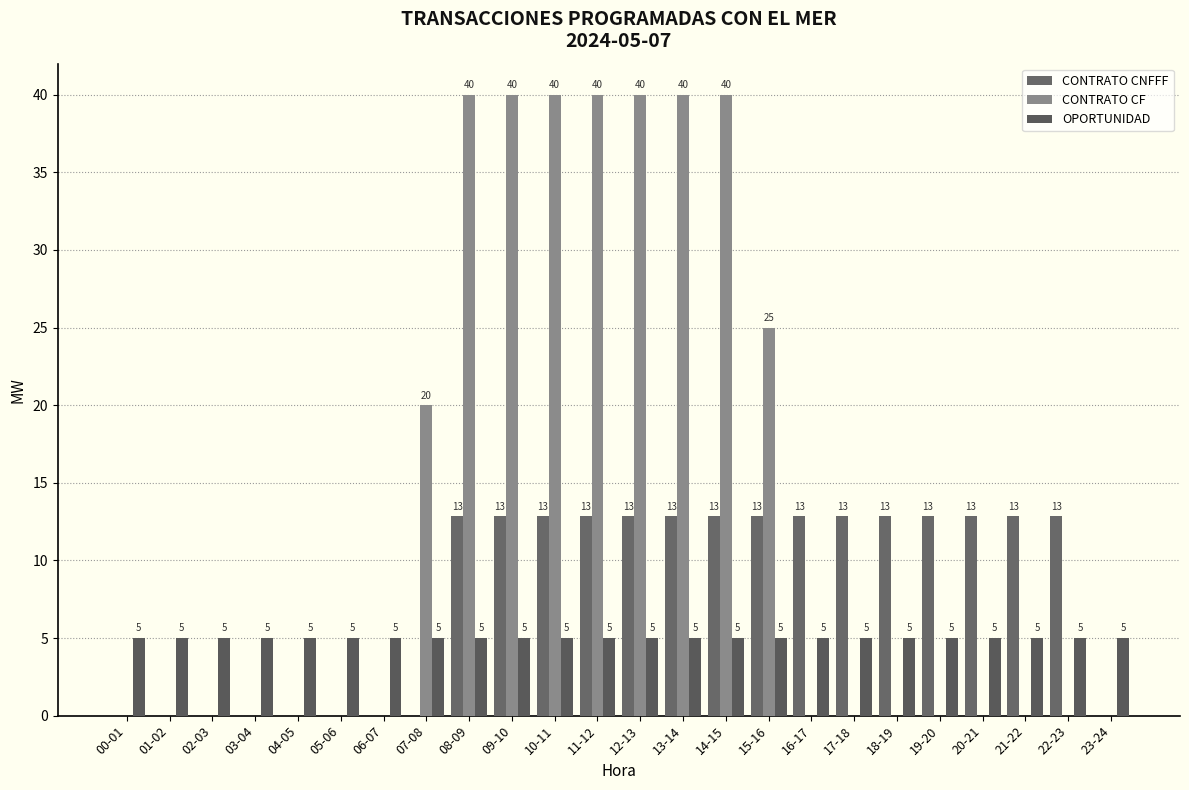

What is the sum of all OPORTUNIDAD values?

120.0